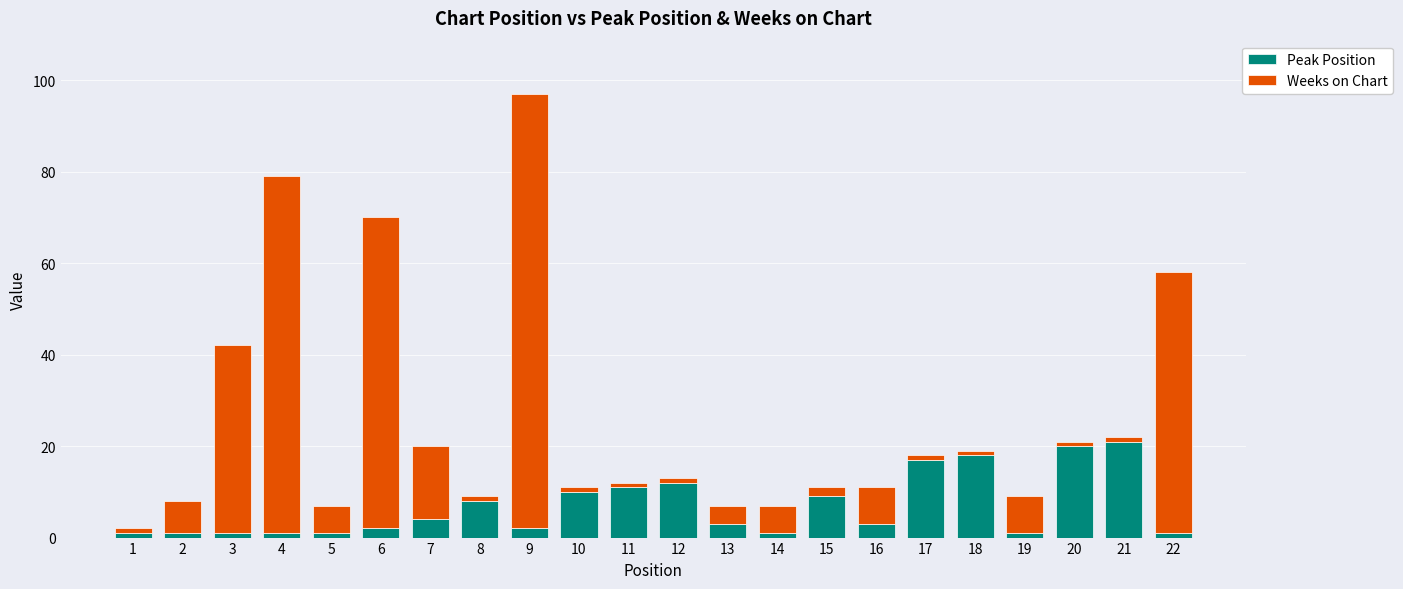

How many data points does each series have?

22